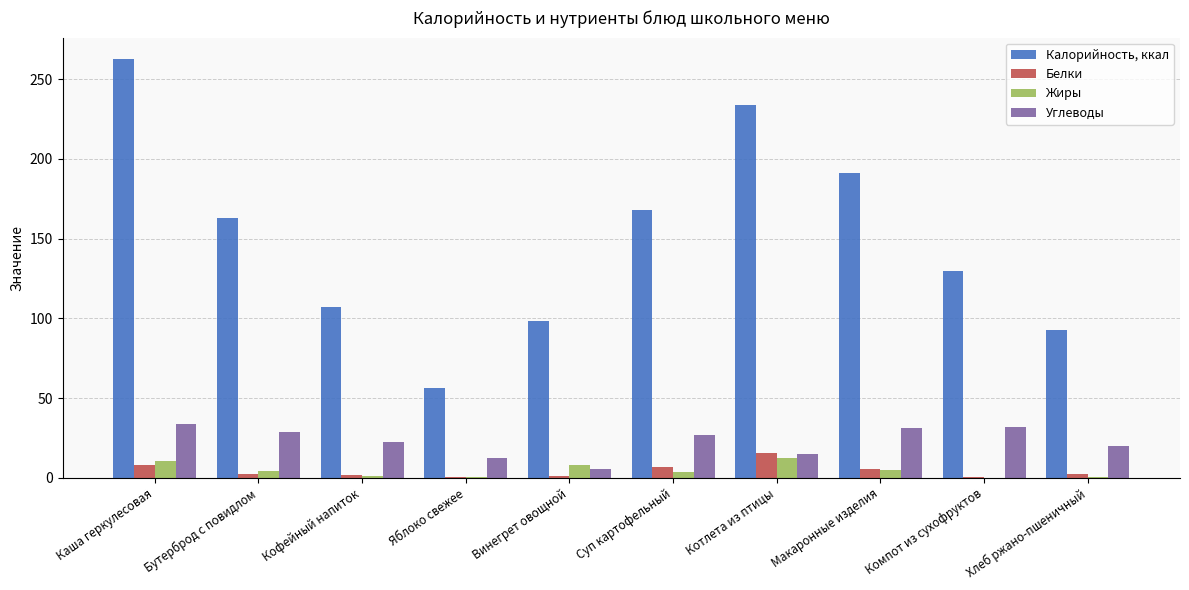

True or false: Белки has a value of 8.2 at Каша геркулесовая.

True